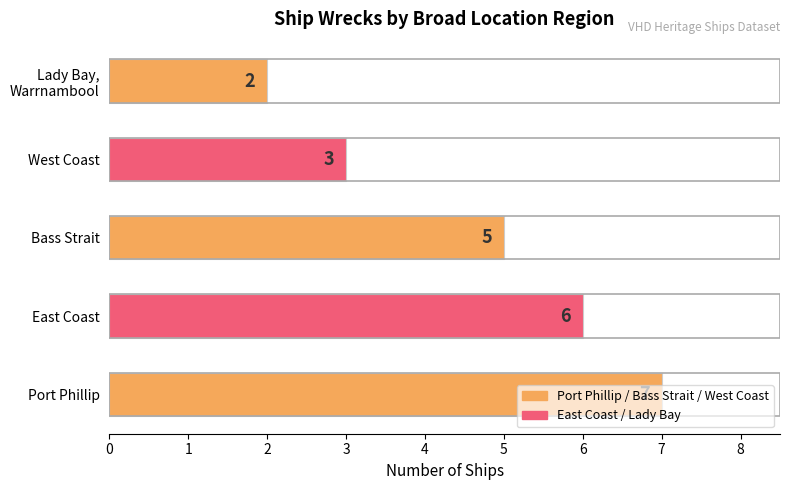

True or false: the data shows 6 at East Coast.

True